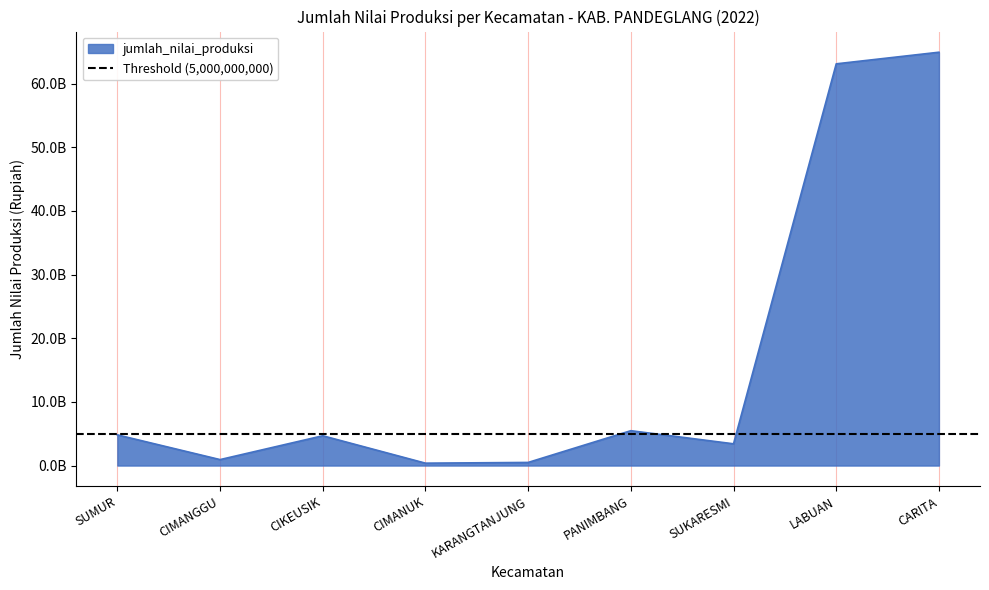

Rank the categories by value from lowest to highest.

CIMANUK, KARANGTANJUNG, CIMANGGU, SUKARESMI, CIKEUSIK, SUMUR, PANIMBANG, LABUAN, CARITA